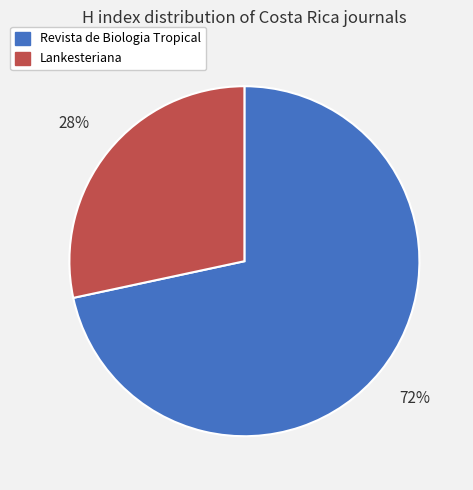

Which category has the smallest portion of the pie?

Lankesteriana